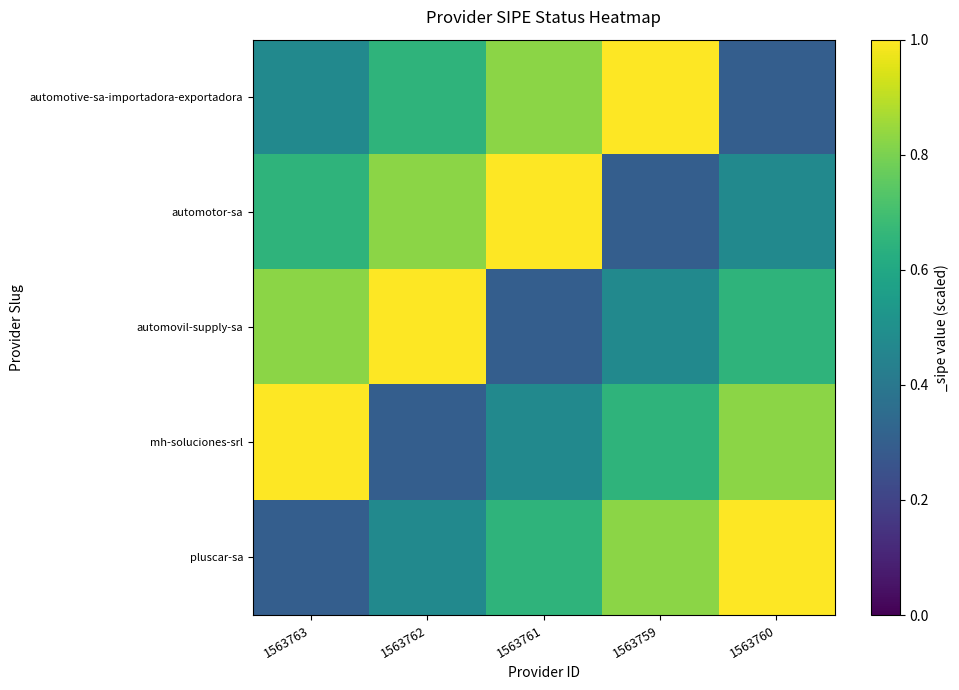

Reading left to right, extract all data points from this chart.

automotive-sa-importadora-exportadora: 1563763=0.5	1563762=0.6	1563761=0.8	1563759=1.0	1563760=0.3
automotor-sa: 1563763=0.6	1563762=0.8	1563761=1.0	1563759=0.3	1563760=0.5
automovil-supply-sa: 1563763=0.8	1563762=1.0	1563761=0.3	1563759=0.5	1563760=0.6
mh-soluciones-srl: 1563763=1.0	1563762=0.3	1563761=0.5	1563759=0.6	1563760=0.8
pluscar-sa: 1563763=0.3	1563762=0.5	1563761=0.6	1563759=0.8	1563760=1.0